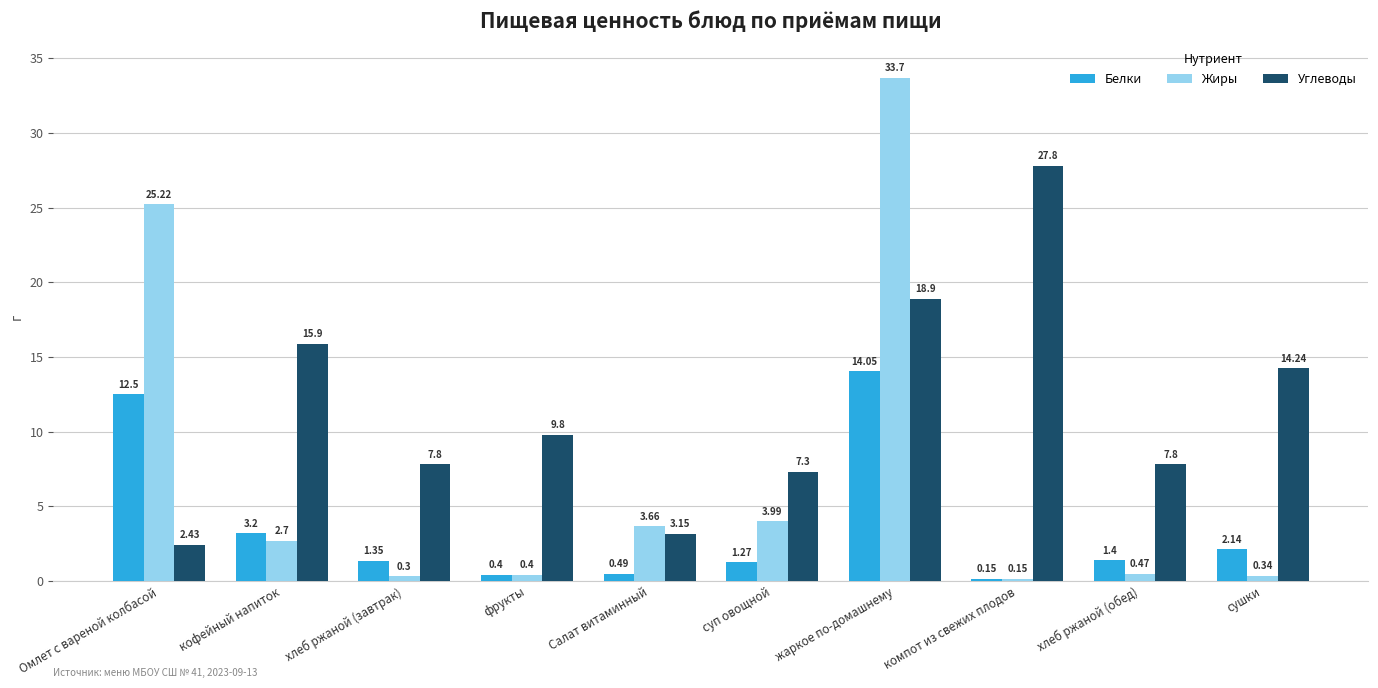

The value of Углеводы at компот из свежих плодов is 46.1. True or false?

False